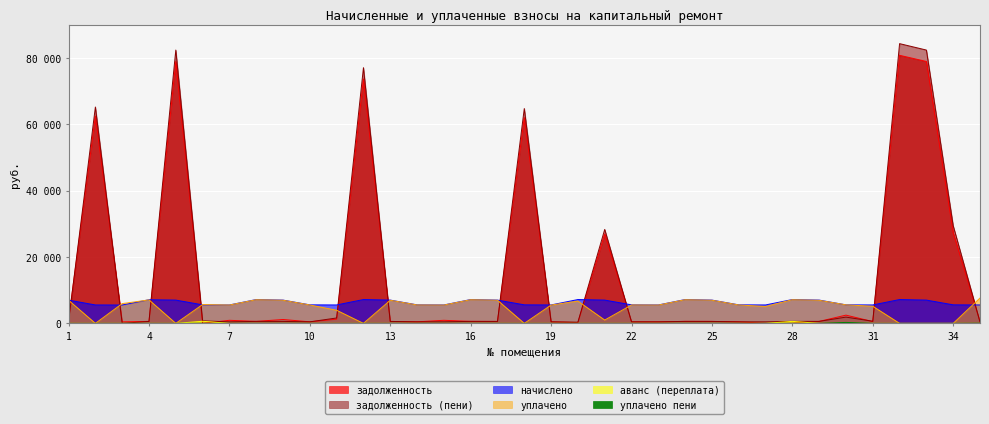

At which label is аванс (переплата) closest to 315?

28